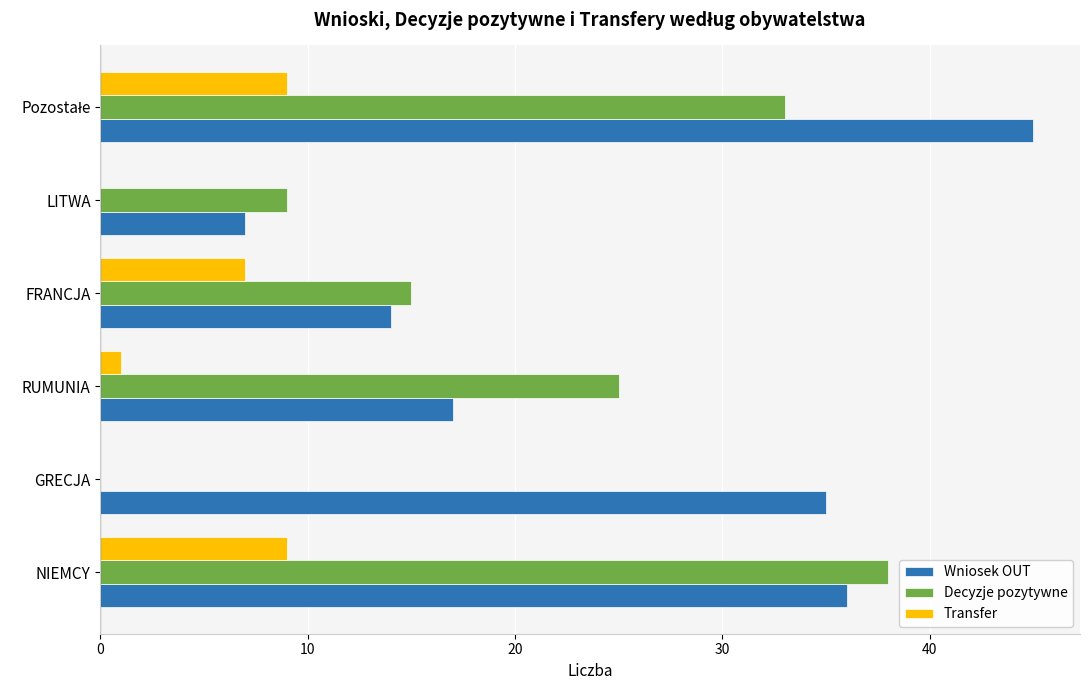

What is the maximum value for Wniosek OUT?

45